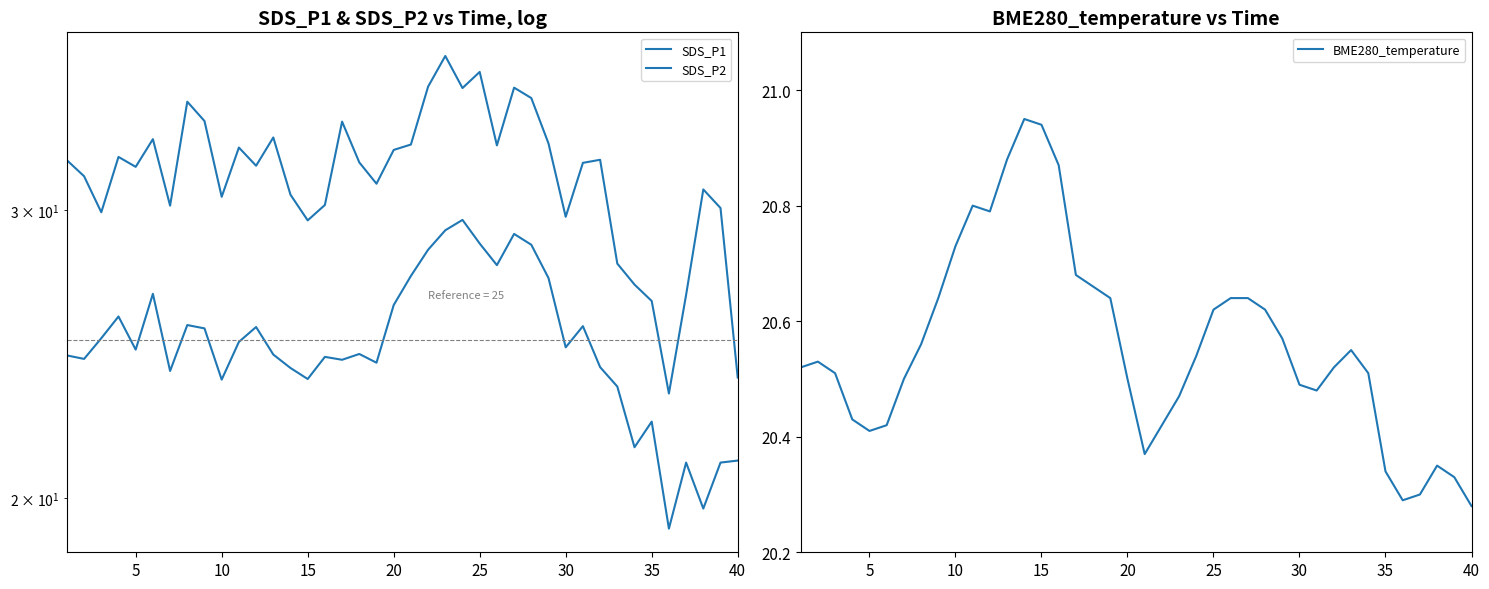

What is the average value of the SDS_P1 series?

31.6